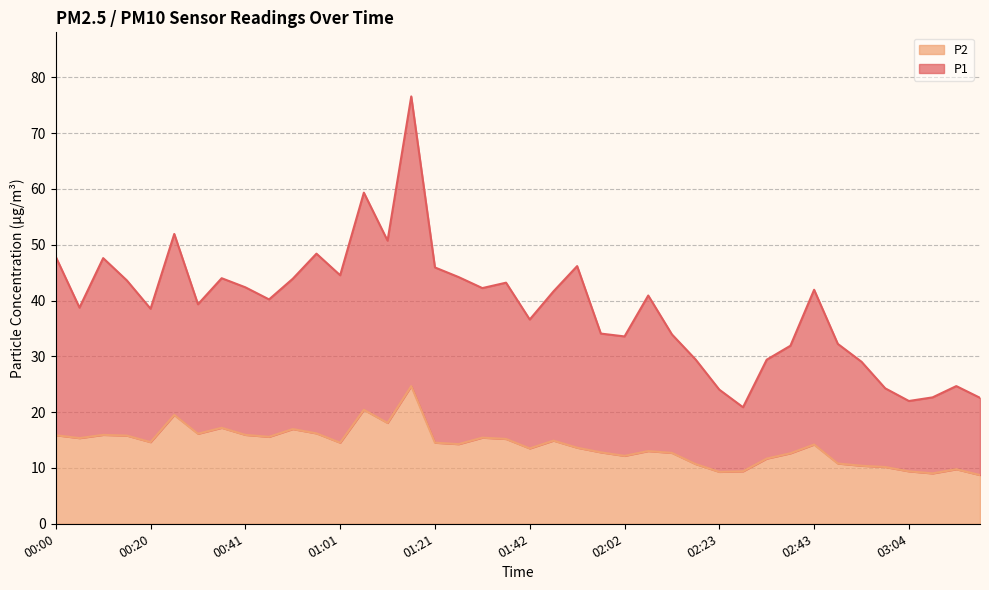

The P2 series shows 10.8 at 02:49. True or false?

True